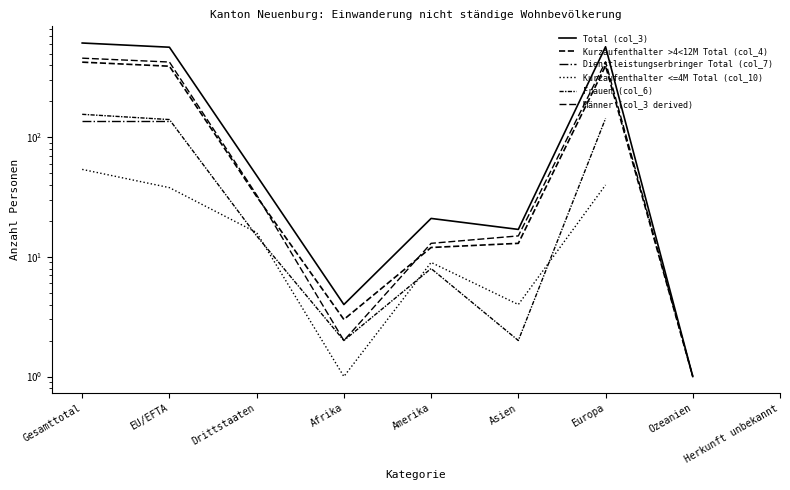

At which category does Total (col_3) reach its first local valley?

Afrika